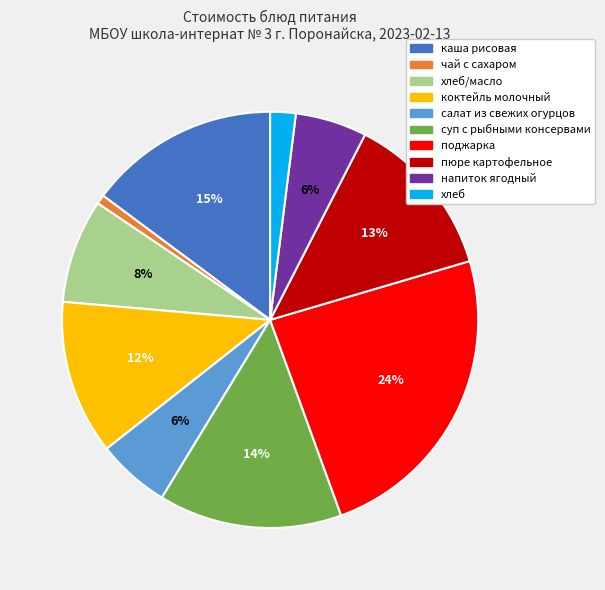

Is there any slice that represents more than half of the pie?

No